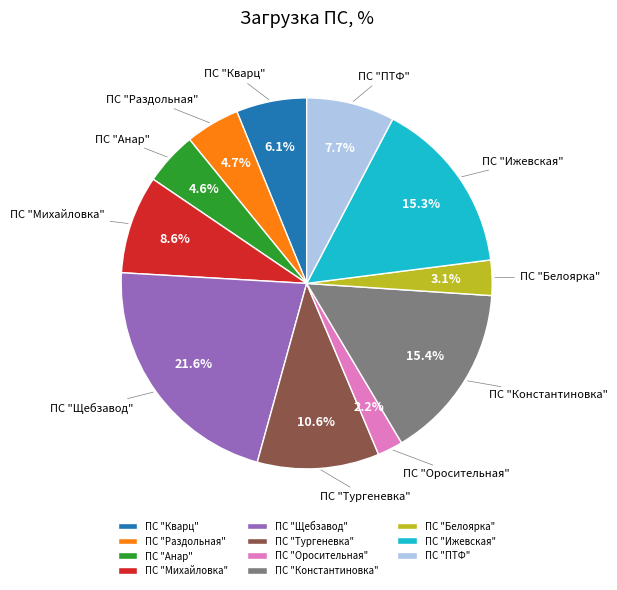

Is the sum of ПС "Оросительная" and ПС "Тургеневка" greater than half?

No